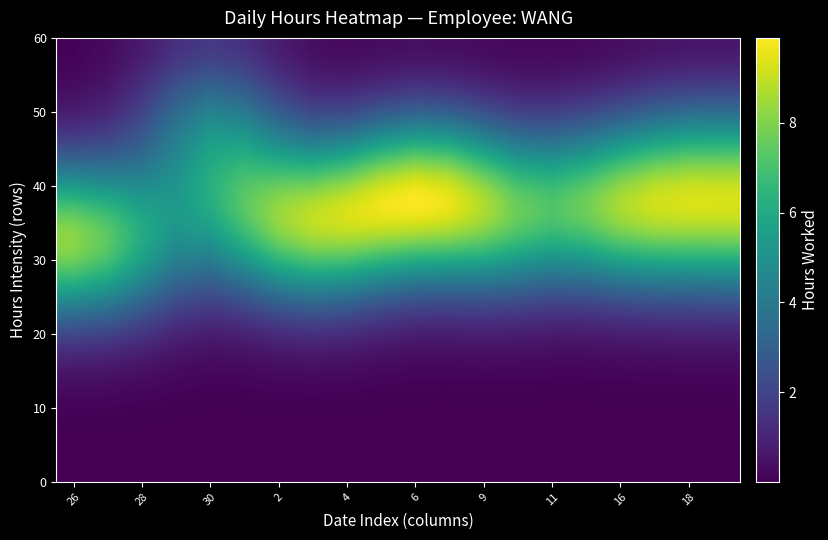

Which series has the largest total across all categories?

30